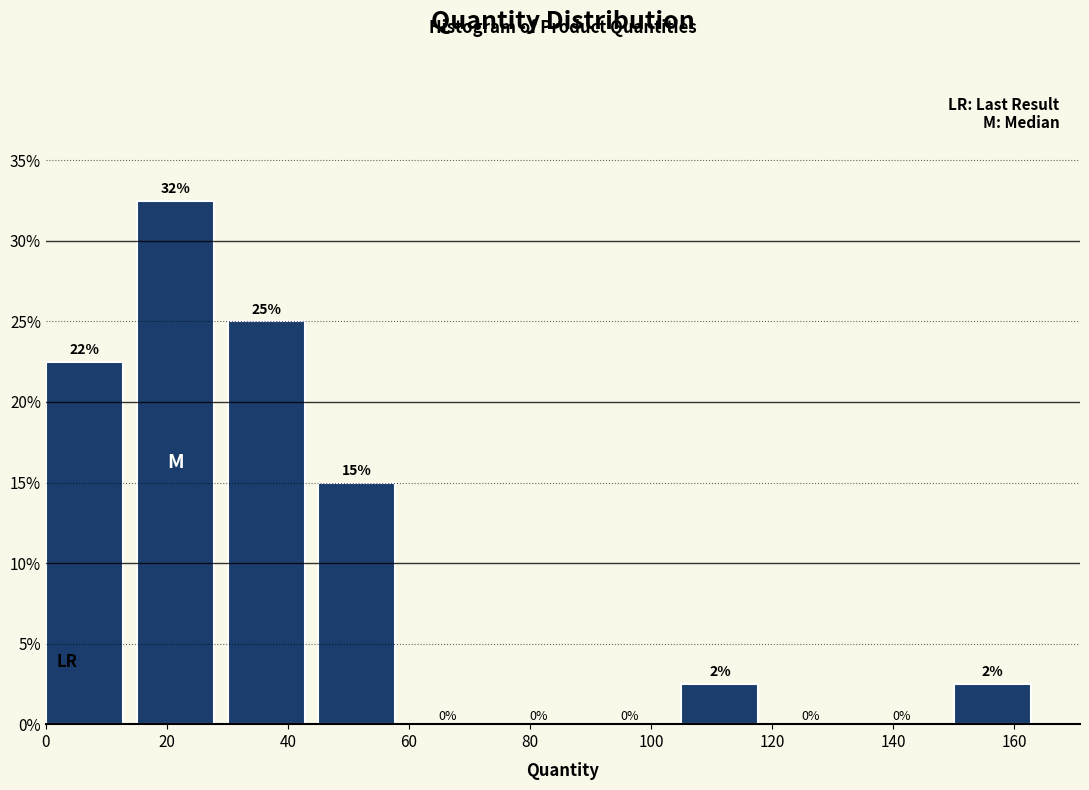

Over which range of the x-axis is the bar tallest?

15 to 30